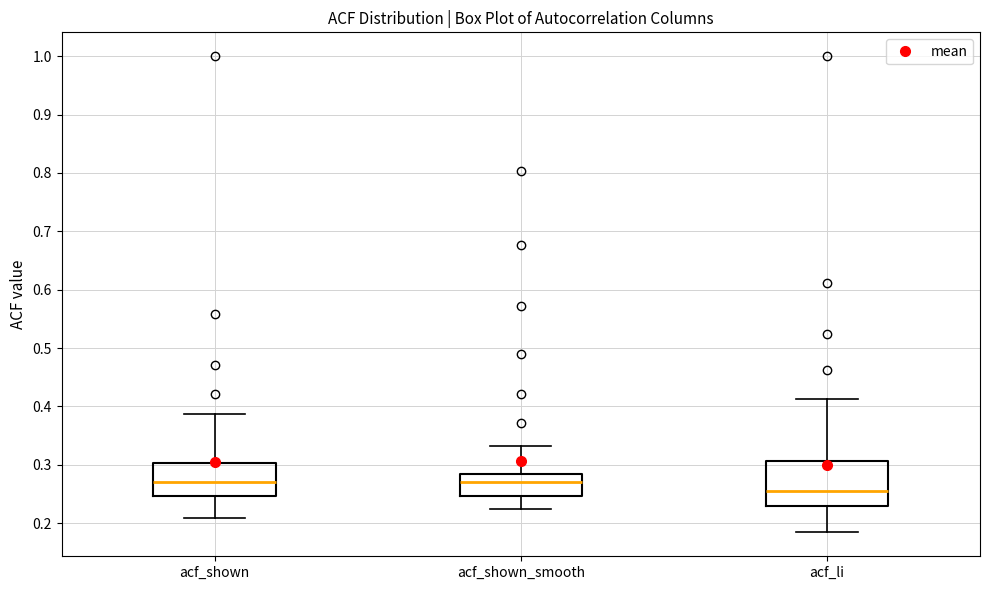

Which box has the lowest median line?

acf_li